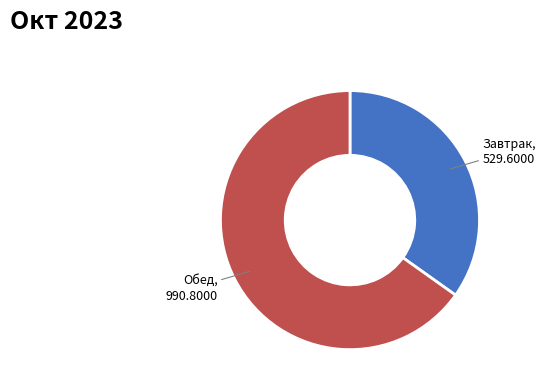

Is there any slice that represents more than half of the pie?

Yes